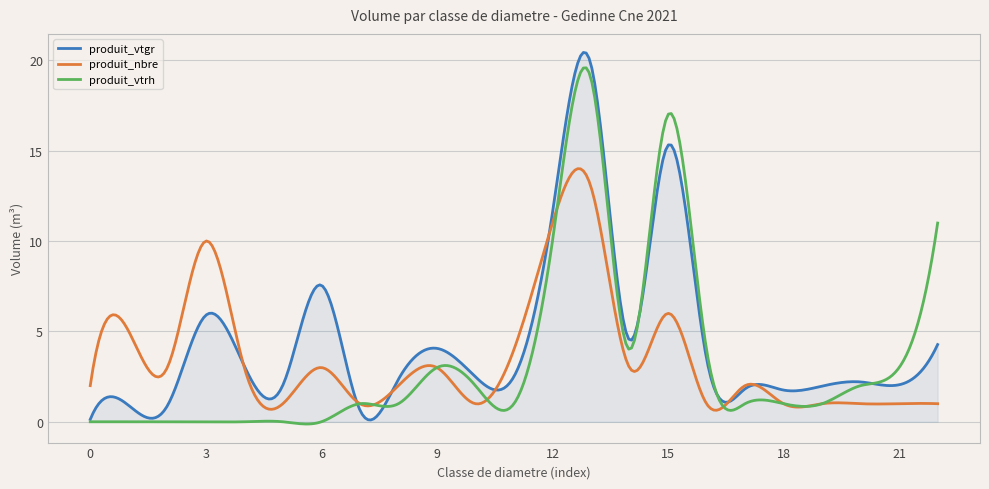

Which series has the largest total across all categories?

produit_vtgr